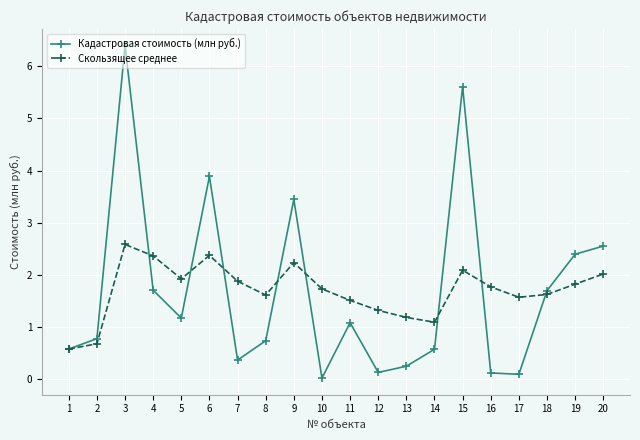

True or false: Кадастровая стоимость (млн руб.) and Скользящее среднее cross at least once.

True